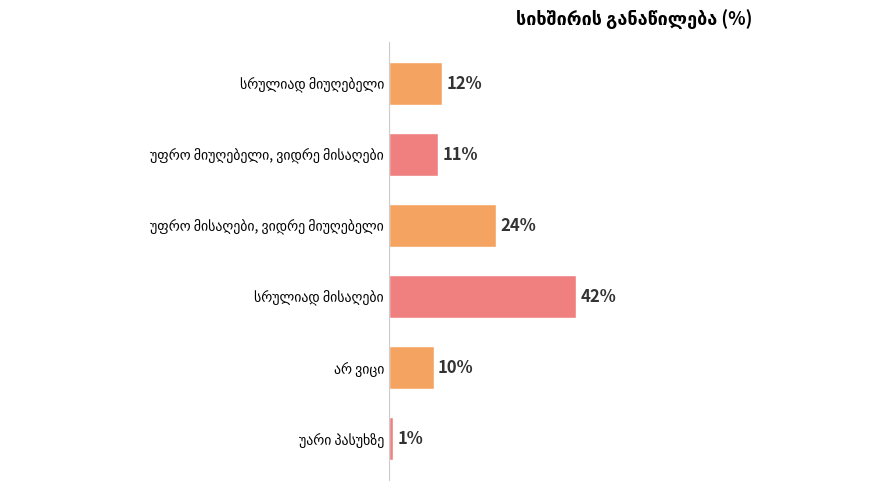

What is the difference between the second highest and minimum values?

23